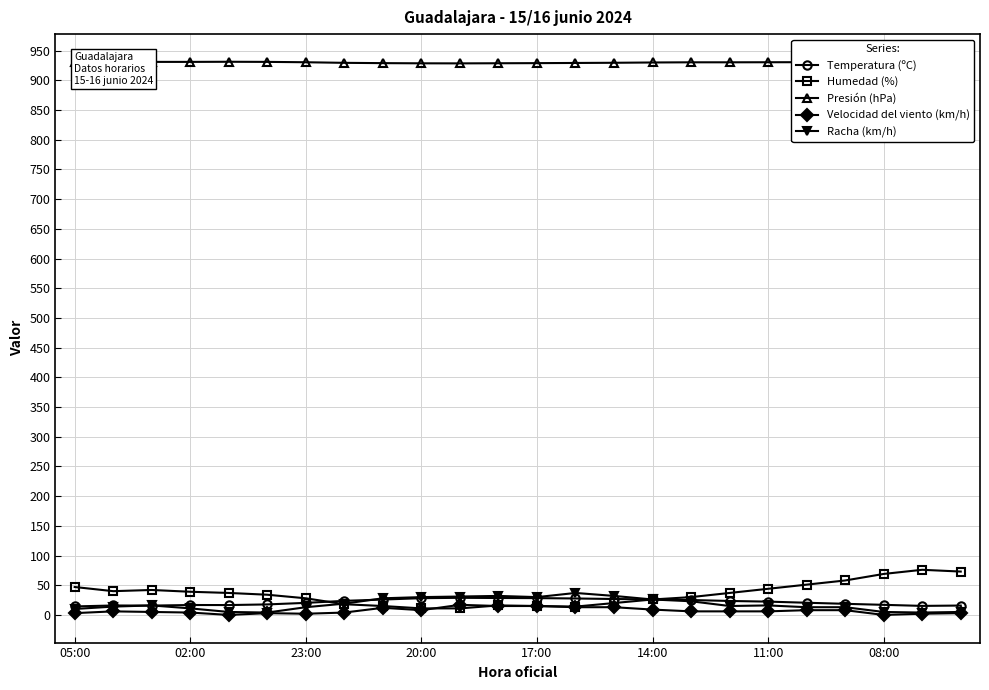

Which series has the largest total across all categories?

Presión (hPa)